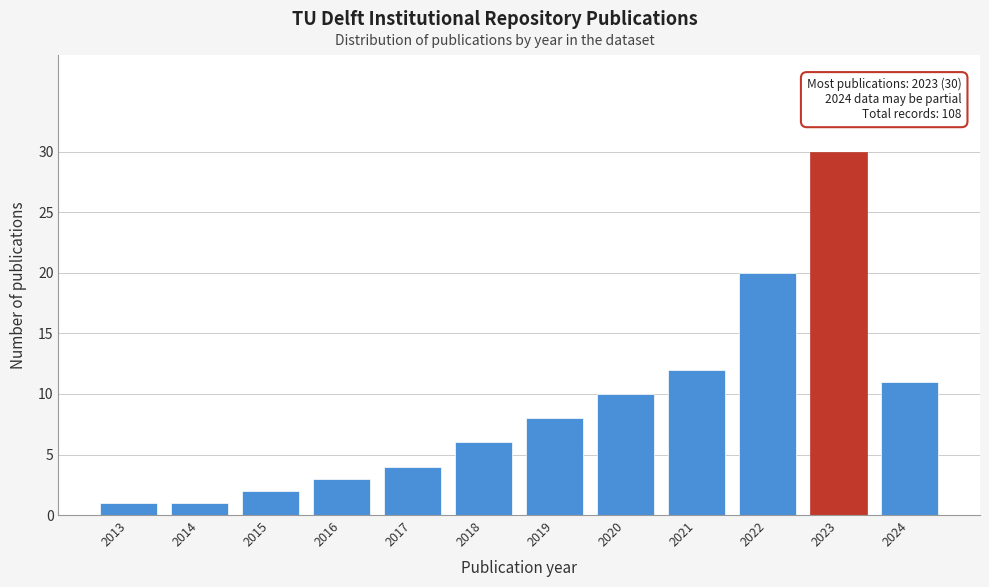

Reading left to right, extract all data points from this chart.

2013=1	2014=1	2015=2	2016=3	2017=4	2018=6	2019=8	2020=10	2021=12	2022=20	2023=30	2024=11